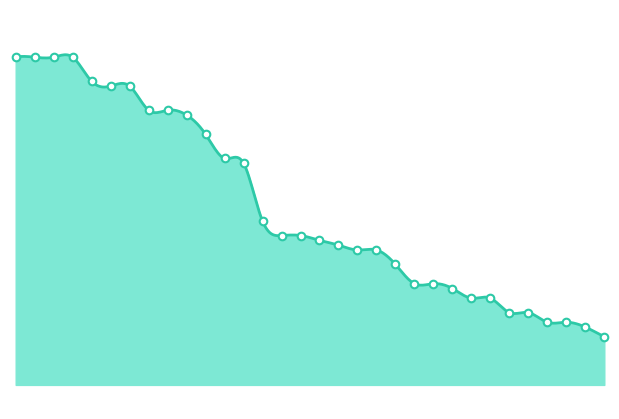

Between 30 and 12, which is larger?

12